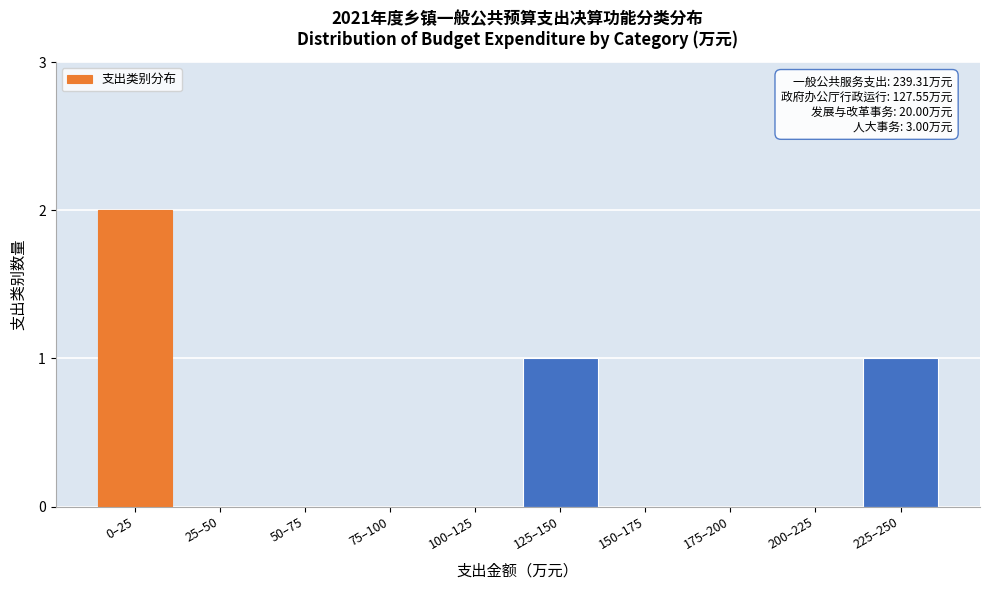

Reading left to right, extract all data points from this chart.

0–25=2	25–50=0	50–75=0	75–100=0	100–125=0	125–150=1	150–175=0	175–200=0	200–225=0	225–250=1